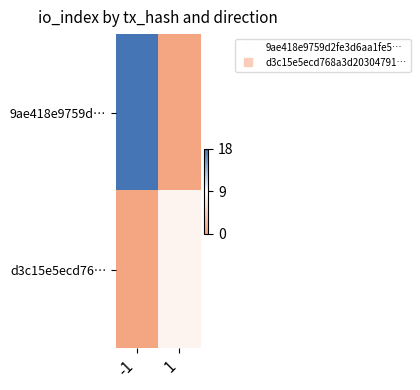

At how many categories does at least one series exceed 15?

1